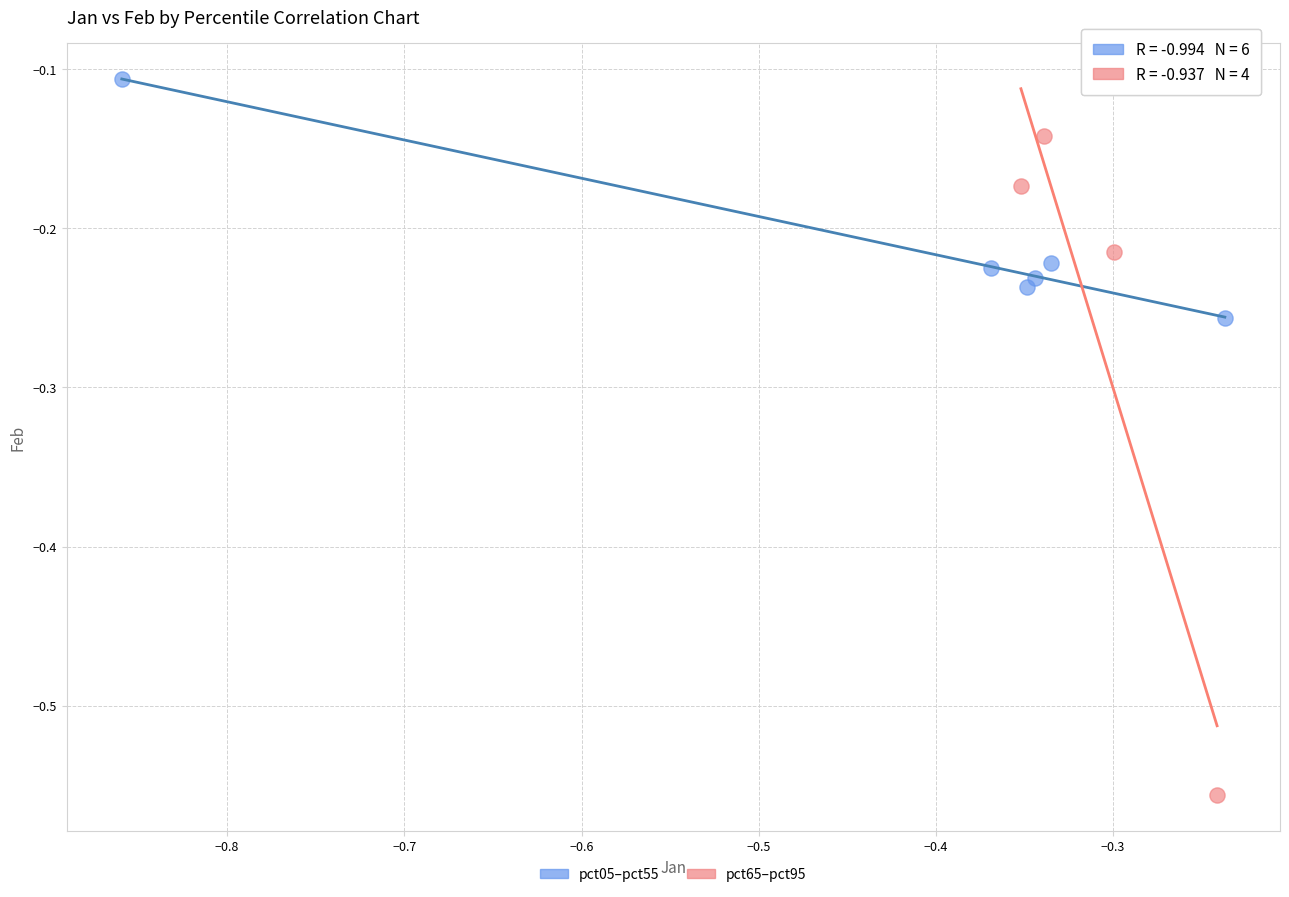

Which series reaches the minimum Y coordinate?

pct65–pct95